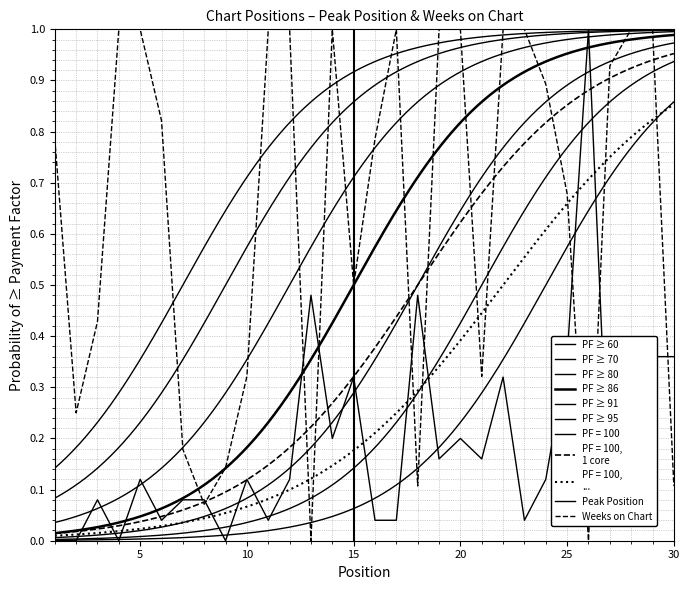

True or false: Peak Position and Weeks on Chart intersect in this chart.

True